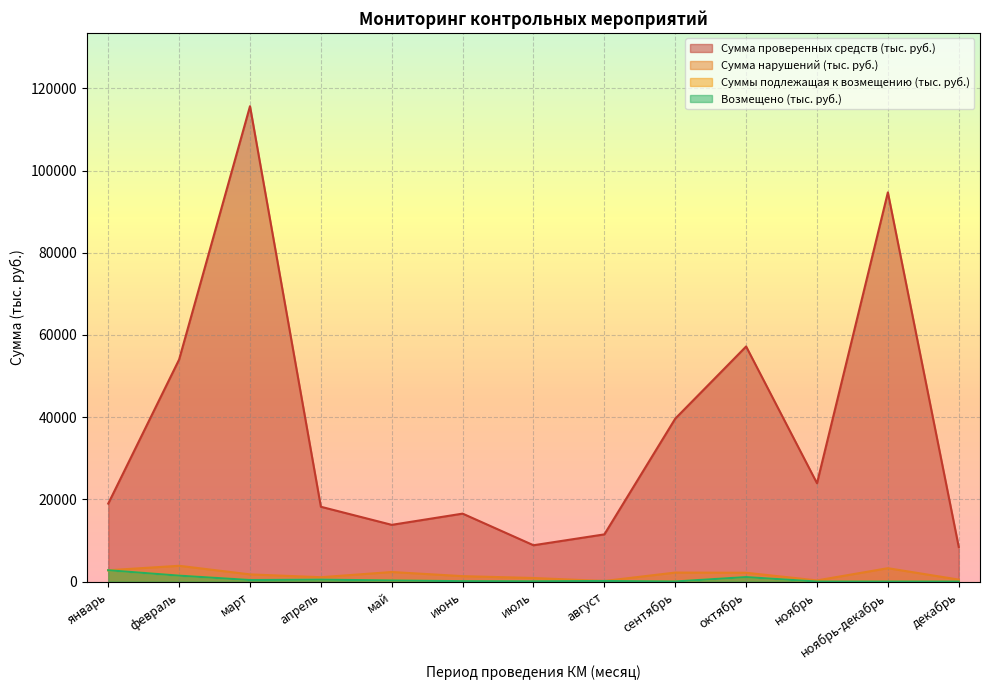

Is it true that Сумма проверенных средств (тыс. руб.) equals 8411.6 at декабрь?

True